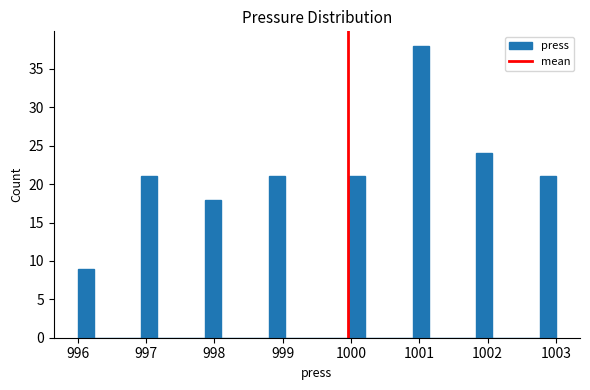

Read against the x-axis, roughly where is the centre of the tallest bar?

1001.0